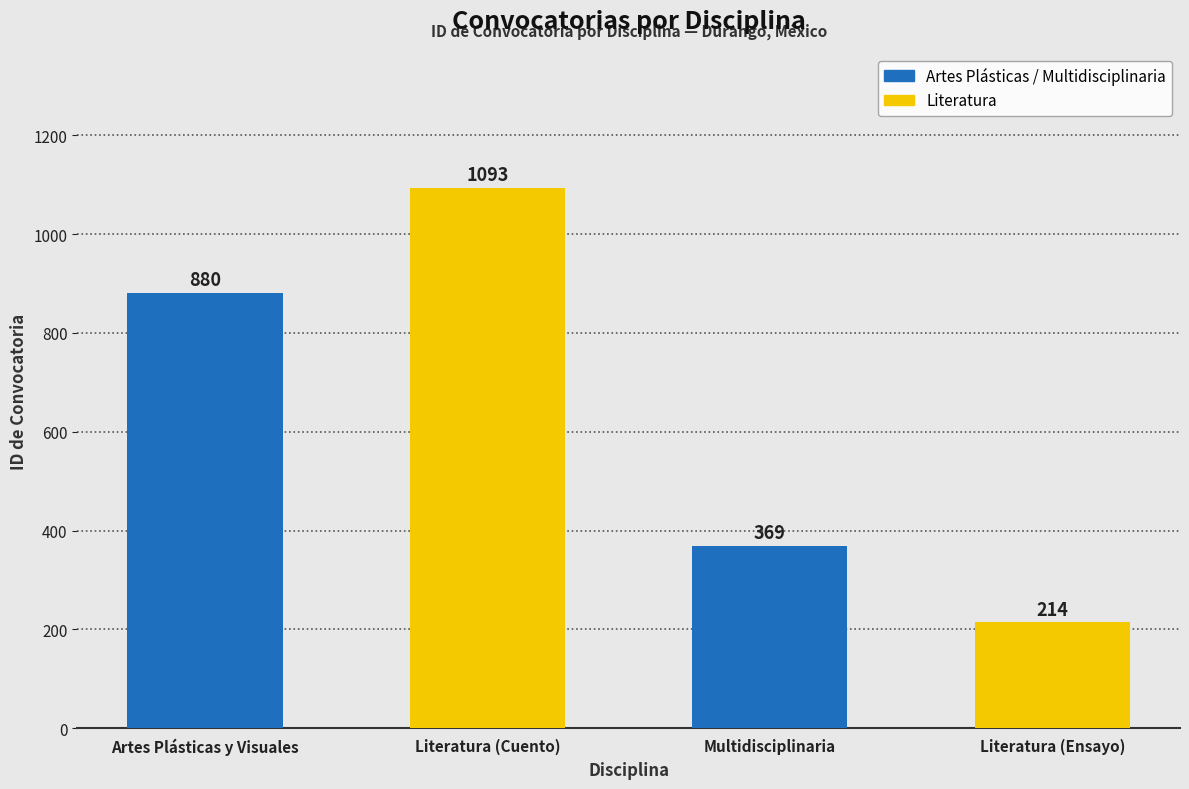

Where is the data nearest to the value 653?

Artes Plásticas y Visuales